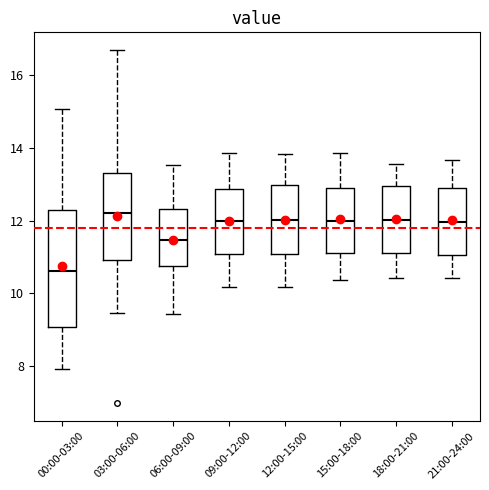

Reading left to right, transcribe this box plot: for each box, give where its median line is, the range the box spans, and where its two whiskers end, as read against the y-axis. The values are not printed on the chart, so give them approximately, as read against the axis.

00:00-03:00: median 10.6, box 9.0 to 12.2, whiskers 8.0 to 15.0
03:00-06:00: median 12.2, box 11.0 to 13.4, whiskers 9.4 to 16.8
06:00-09:00: median 11.4, box 10.8 to 12.4, whiskers 9.4 to 13.6
09:00-12:00: median 12.0, box 11.0 to 12.8, whiskers 10.2 to 13.8
12:00-15:00: median 12.0, box 11.0 to 13.0, whiskers 10.2 to 13.8
15:00-18:00: median 12.0, box 11.2 to 13.0, whiskers 10.4 to 13.8
18:00-21:00: median 12.0, box 11.2 to 13.0, whiskers 10.4 to 13.6
21:00-24:00: median 12.0, box 11.0 to 13.0, whiskers 10.4 to 13.6